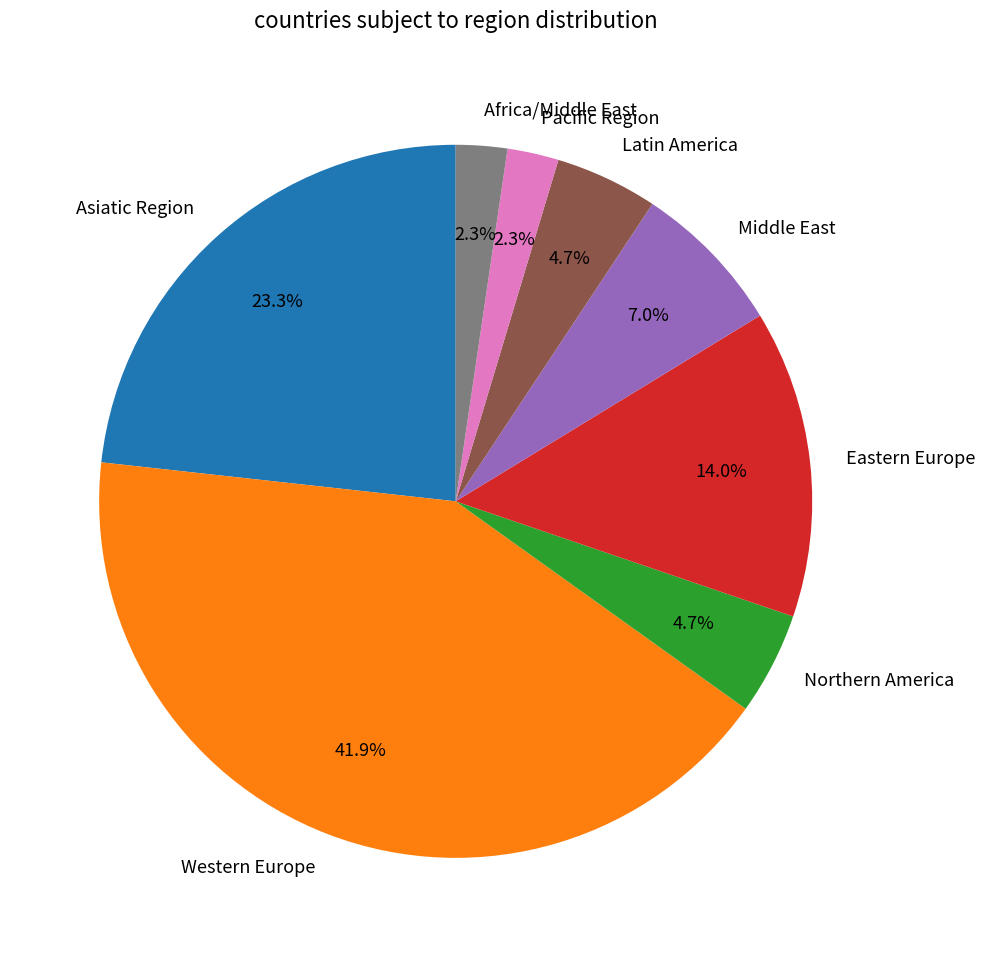

How many slices are in this pie chart?

8